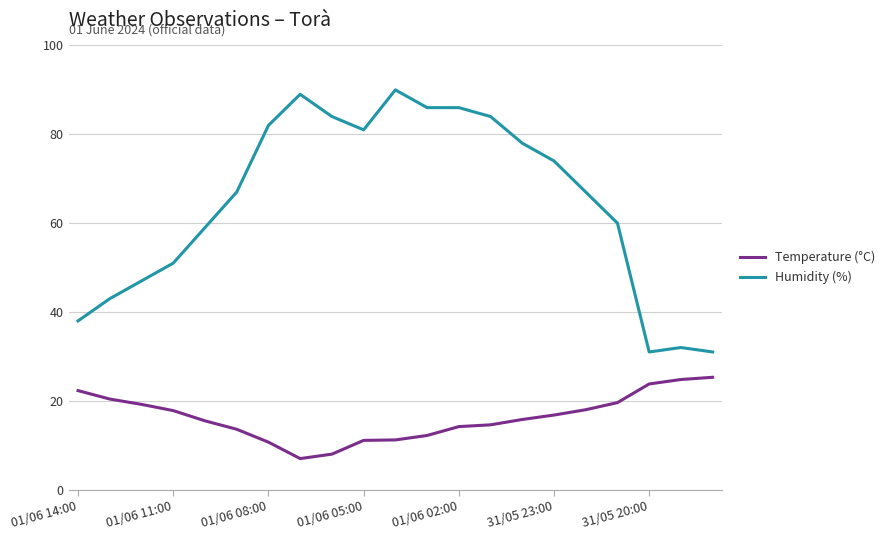

What is the highest value of the Humidity (%) series?

90.0